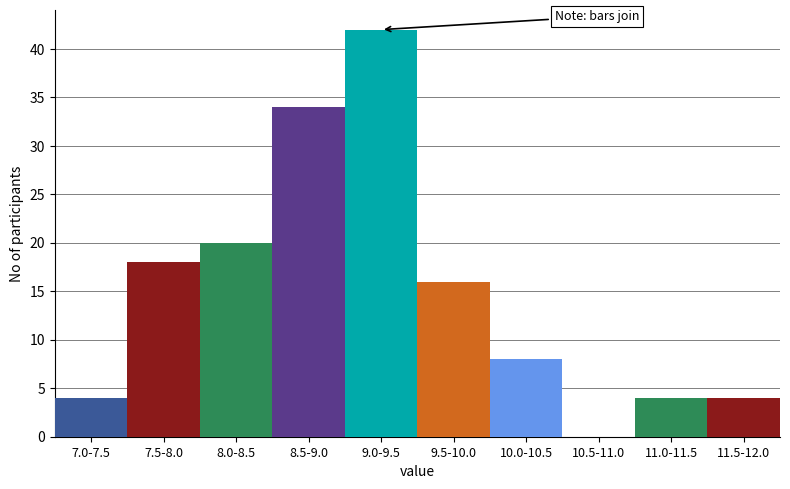

Reading left to right, extract all data points from this chart.

7.0-7.5=4	7.5-8.0=18	8.0-8.5=20	8.5-9.0=34	9.0-9.5=42	9.5-10.0=16	10.0-10.5=8	10.5-11.0=0	11.0-11.5=4	11.5-12.0=4